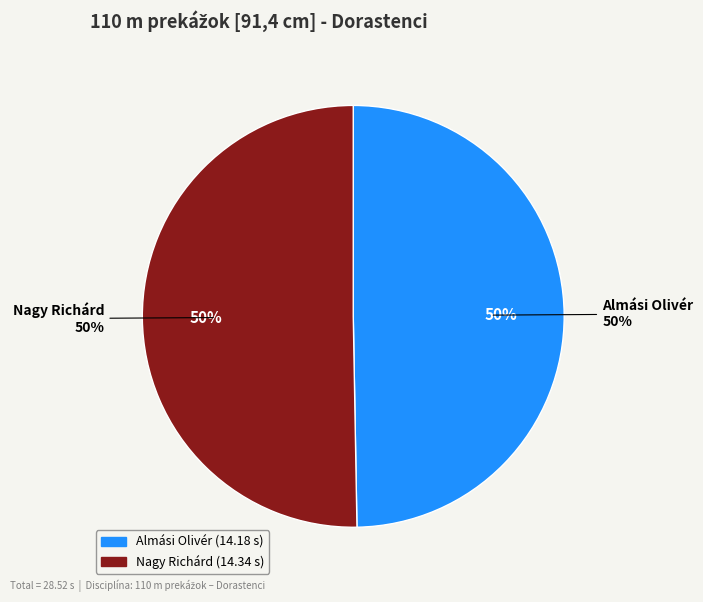

What is the smallest slice in the pie chart?

Almási Olivér